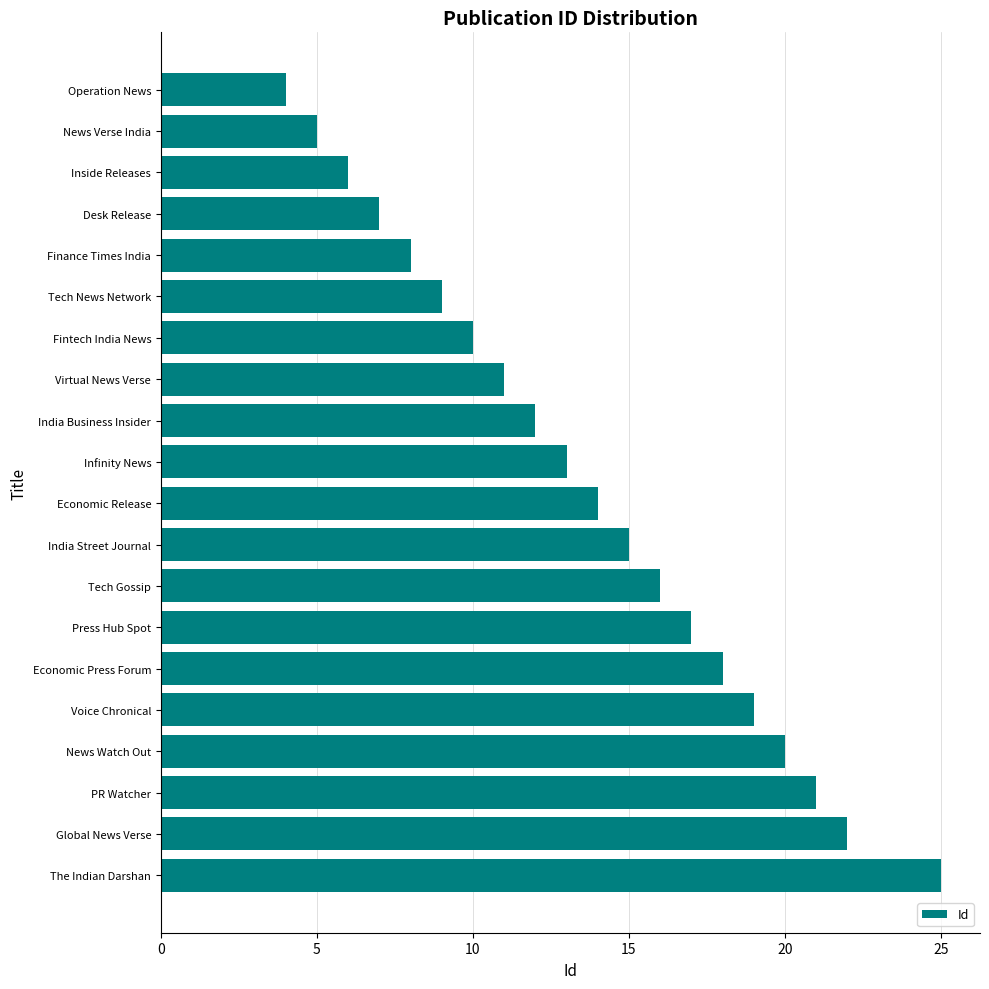

What is the change in value from Finance Times India to PR Watcher?

+13